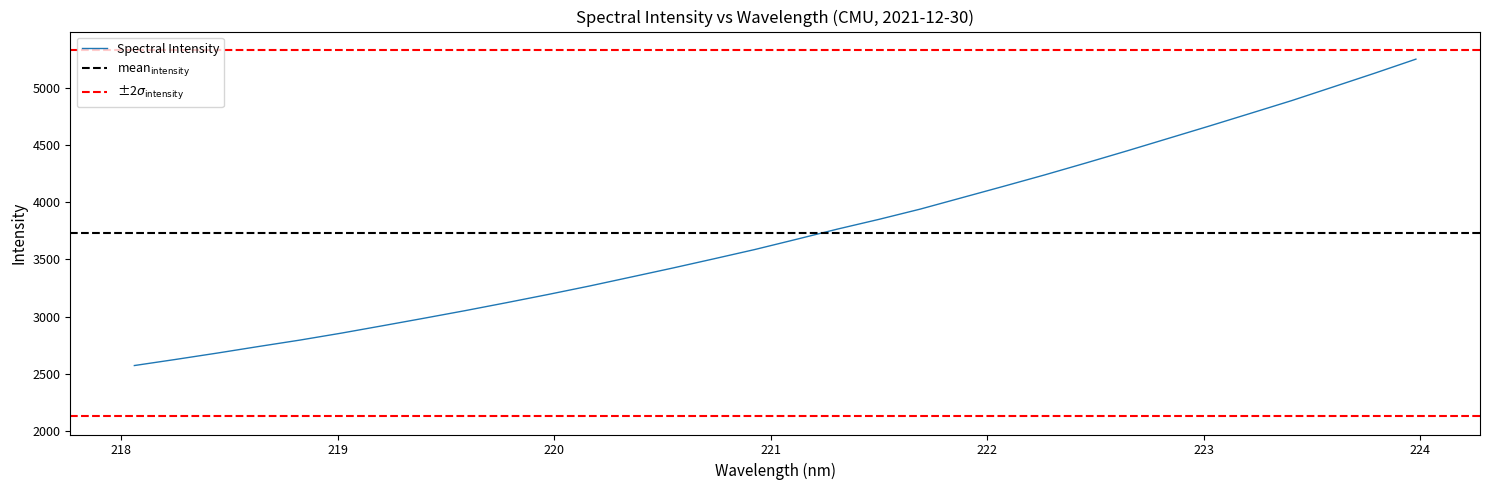

List the labels in order of value, largest first.

223.9802, 223.7895, 223.5987, 223.408, 223.2172, 223.0264, 222.8355, 222.6447, 222.4538, 222.263, 222.0721, 221.8812, 221.6902, 221.4993, 221.3083, 221.1174, 220.9264, 220.7354, 220.5444, 220.3533, 220.1623, 219.9712, 219.7801, 219.589, 219.3979, 219.2067, 219.0156, 218.8244, 218.6332, 218.442, 218.2508, 218.0596